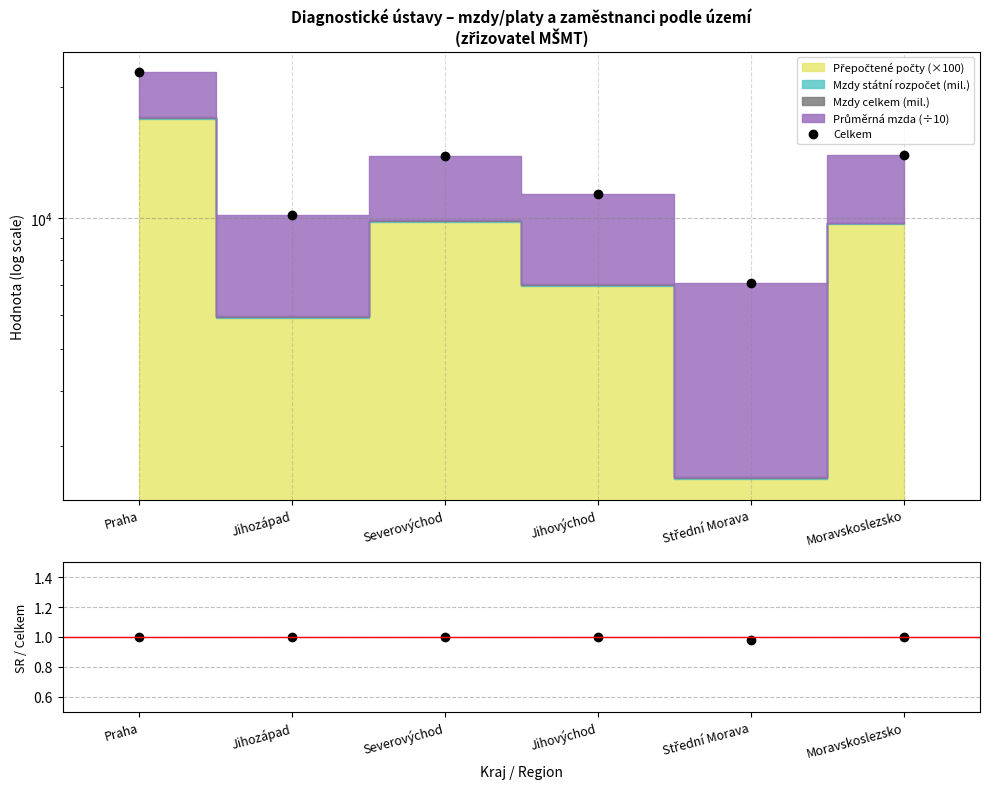

What is the average value of the Státní SR / Celkem series?

1.0